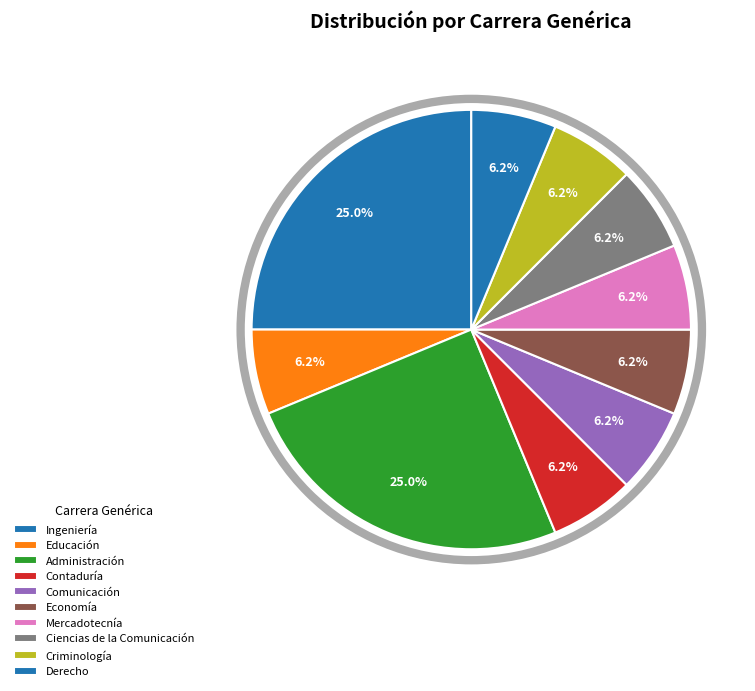

What is the smallest slice in the pie chart?

Ingeniería